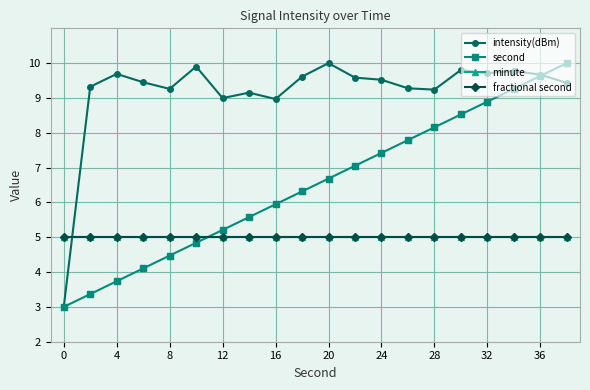

Does the chart have visible grid lines?

Yes